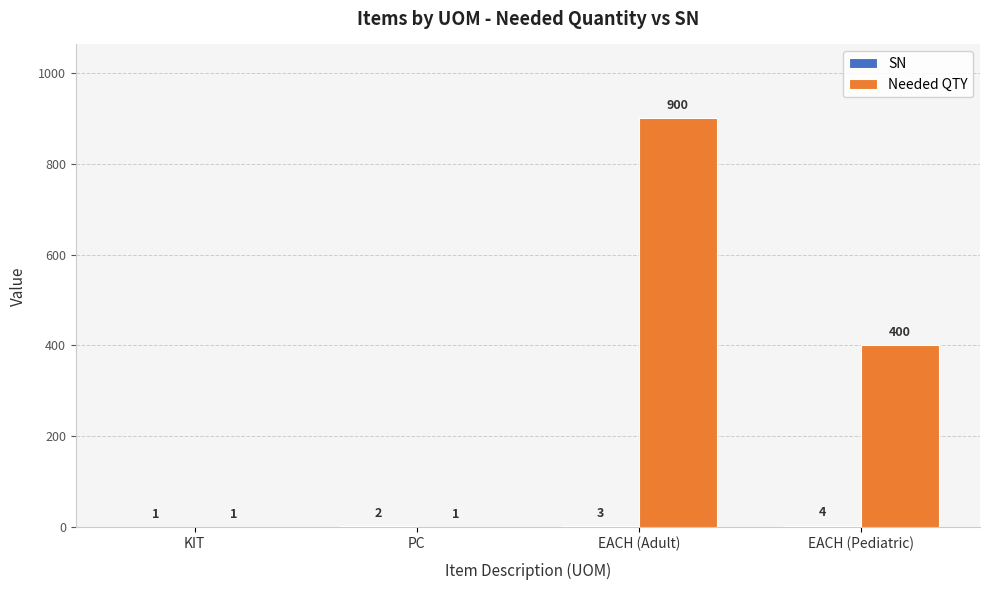

Which series has the widest spread of values?

Needed QTY